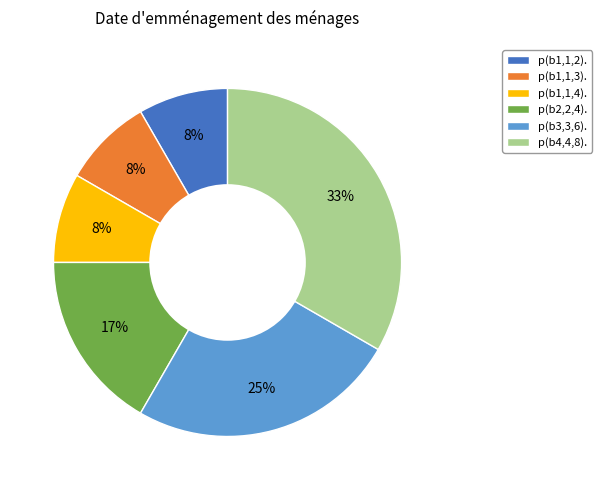

True or false: p(b1,1,2). accounts for 1% of the total.

False